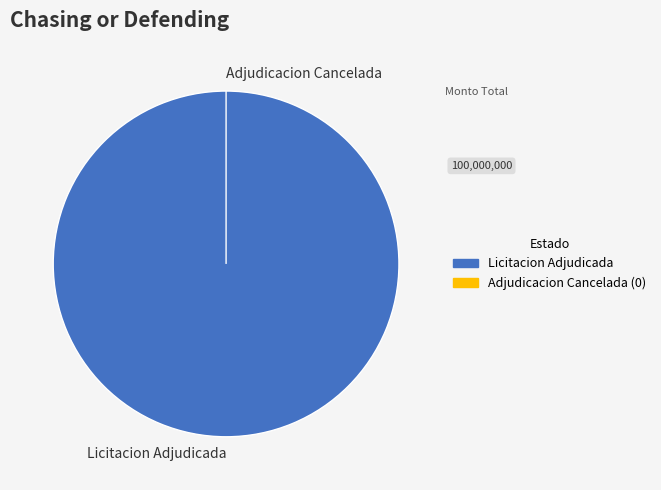

True or false: Licitacion Adjudicada accounts for 100% of the total.

True